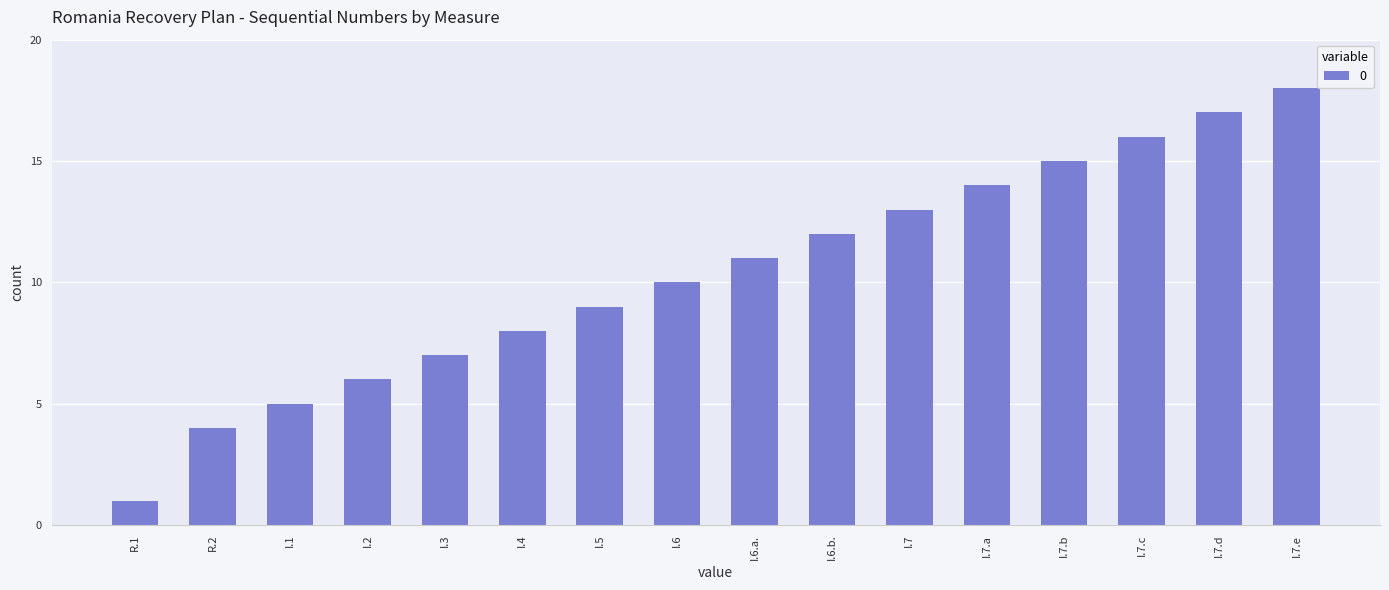

What is the minimum value shown in the chart?

1